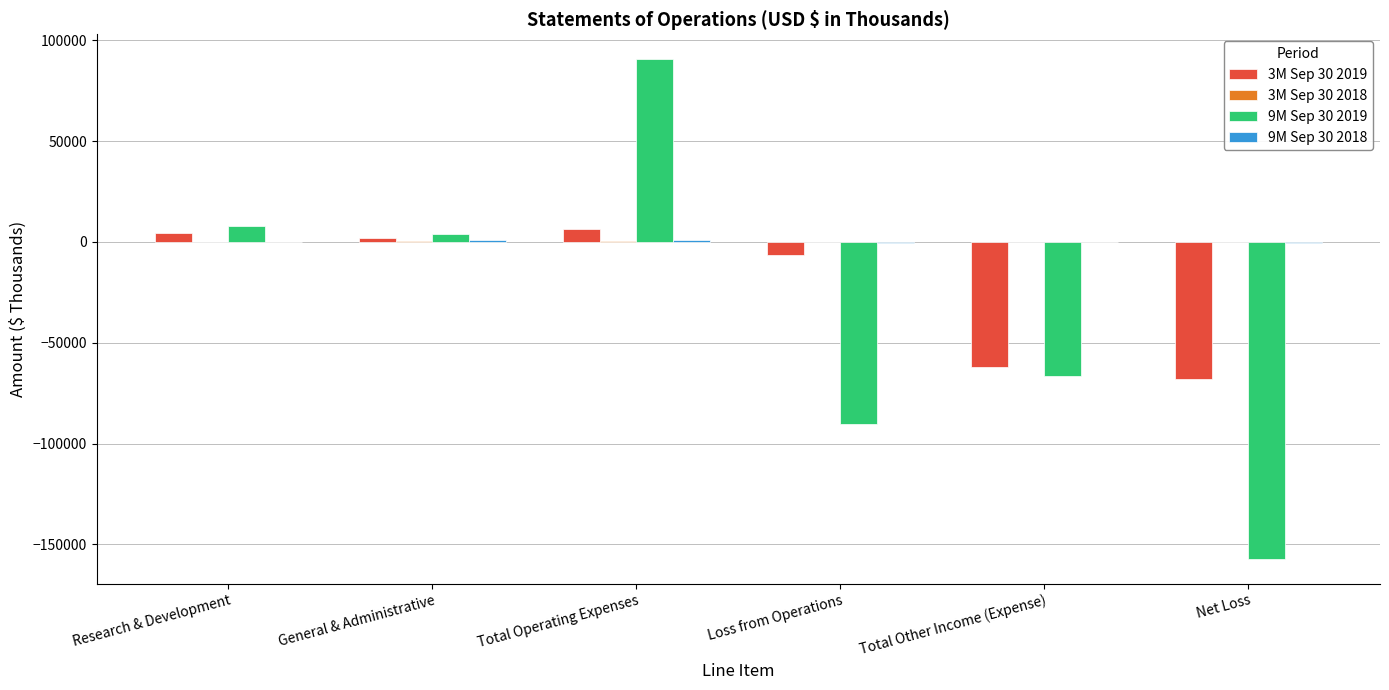

At which category is the sum across all series the highest?

Total Operating Expenses